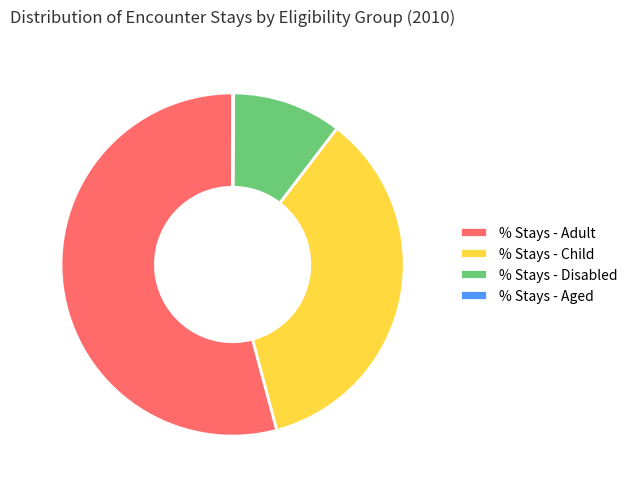

Which slice represents more than half of the pie?

% Stays - Adult